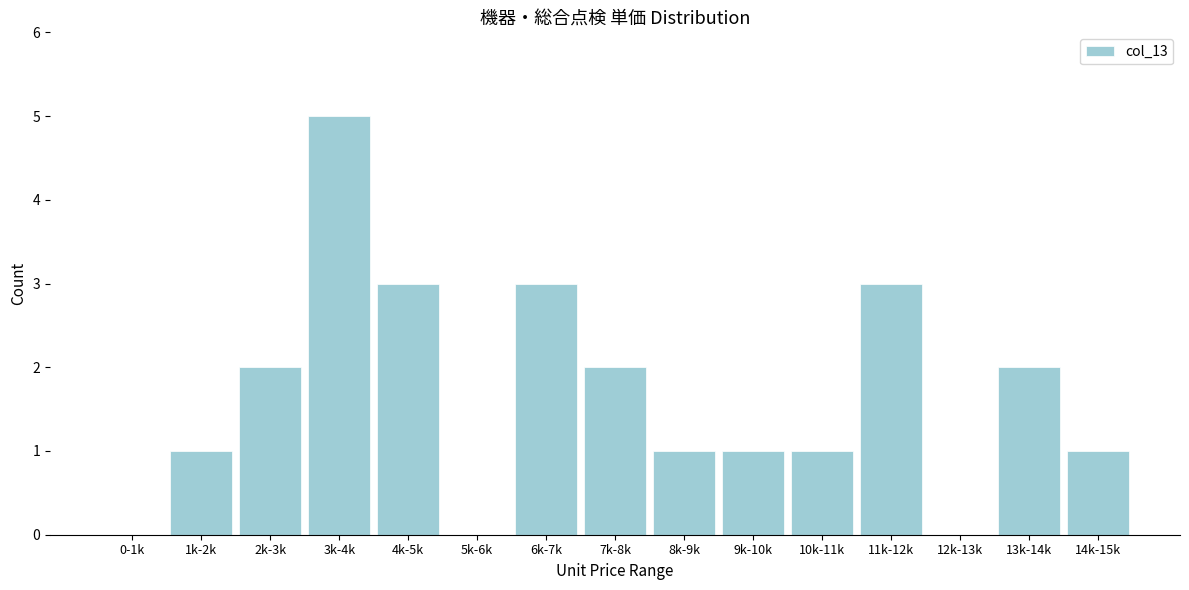

Reading right to left, what are all the values shown in this chart?

14k-15k=1	13k-14k=2	12k-13k=0	11k-12k=3	10k-11k=1	9k-10k=1	8k-9k=1	7k-8k=2	6k-7k=3	5k-6k=0	4k-5k=3	3k-4k=5	2k-3k=2	1k-2k=1	0-1k=0